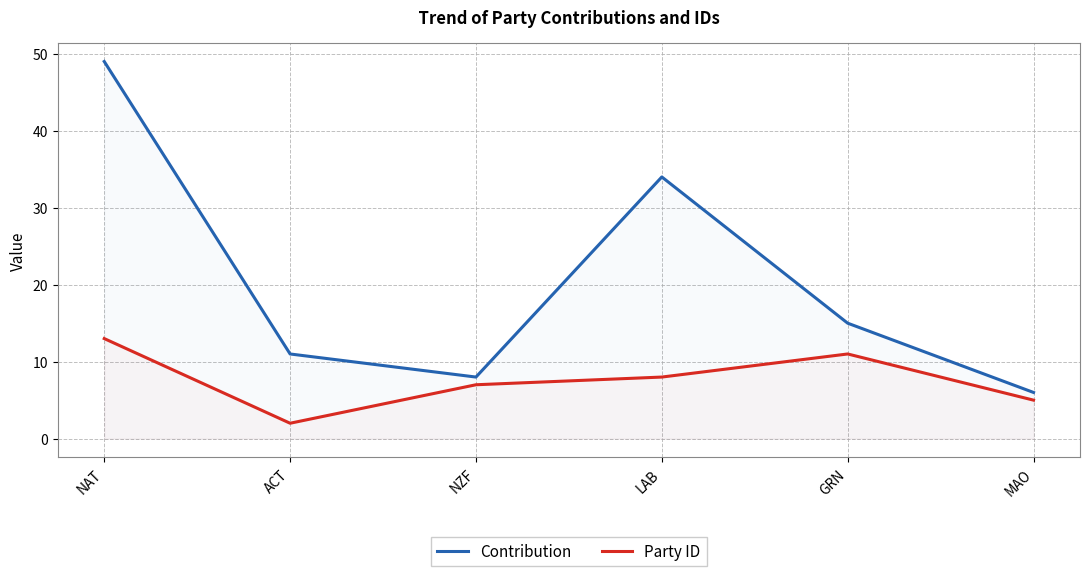

The value of Party ID at LAB is 8. True or false?

True